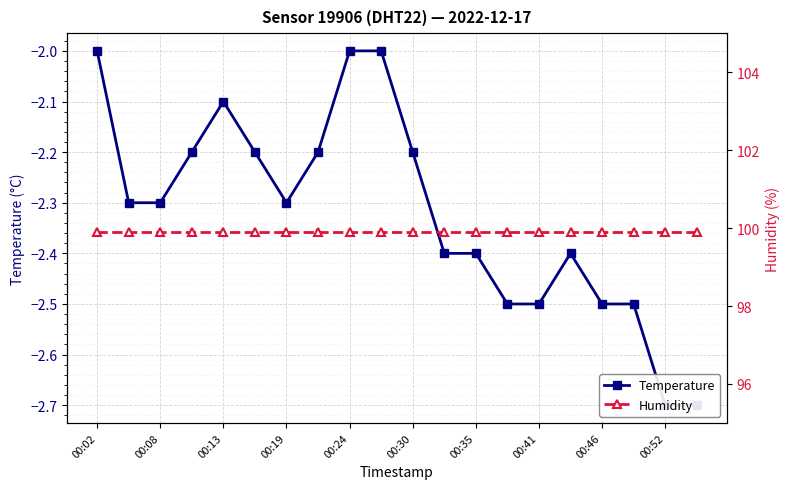

Reading left to right, transcribe all the data shown in this chart.

Temperature: -2.0	-2.3	-2.3	-2.2	-2.1	-2.2	-2.3	-2.2	-2.0	-2.0	-2.2	-2.4	-2.4	-2.5	-2.5	-2.4	-2.5	-2.5	-2.7	-2.7
Humidity: 99.9	99.9	99.9	99.9	99.9	99.9	99.9	99.9	99.9	99.9	99.9	99.9	99.9	99.9	99.9	99.9	99.9	99.9	99.9	99.9